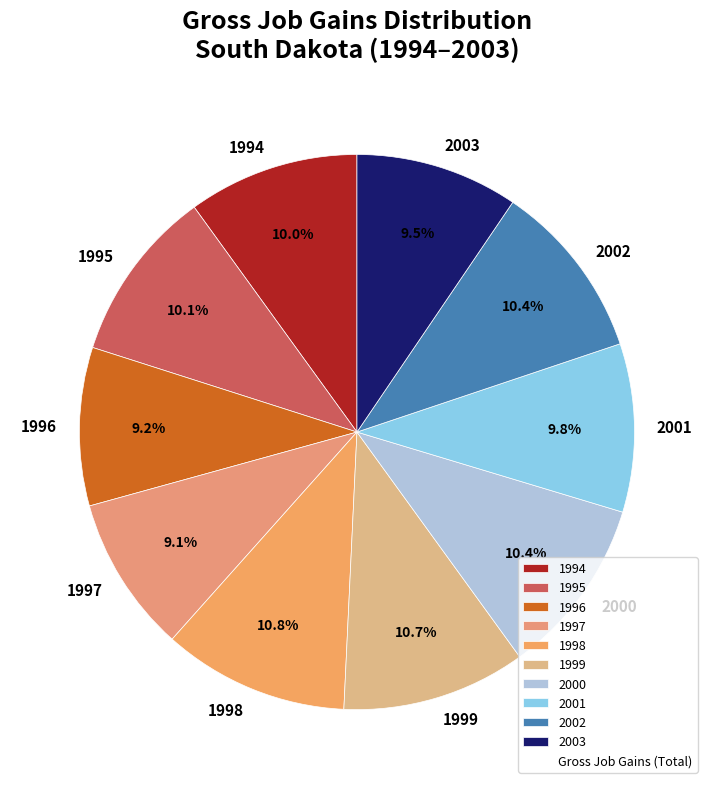

Between 1996 and 1994, which is larger?

1994